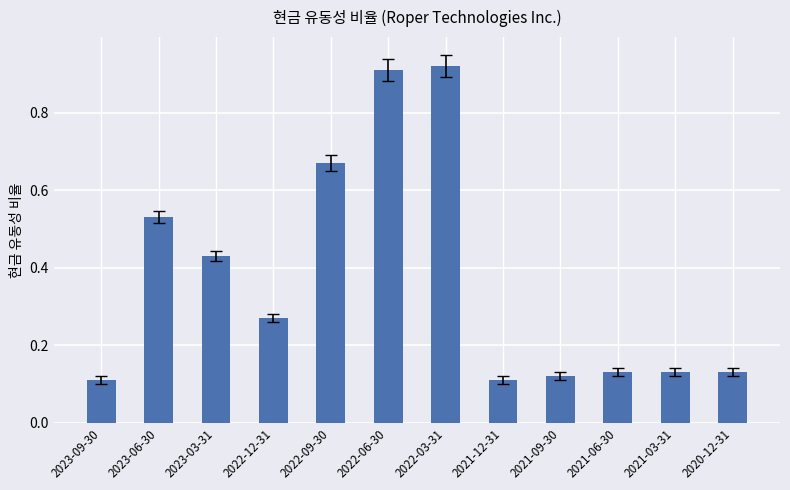

What is the difference between the maximum and second lowest values?

0.8